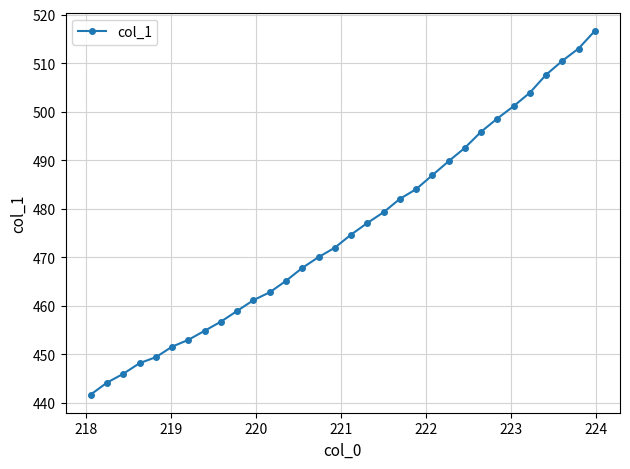

Does the chart display data point markers on the line(s)?

Yes